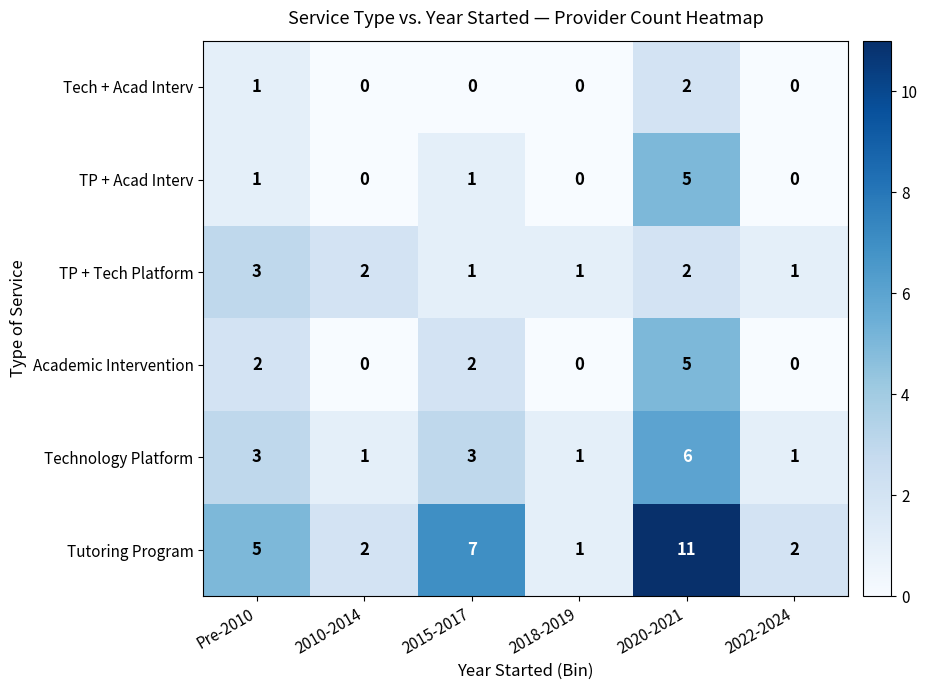

What is the difference between the highest and lowest values at Pre-2010?

4